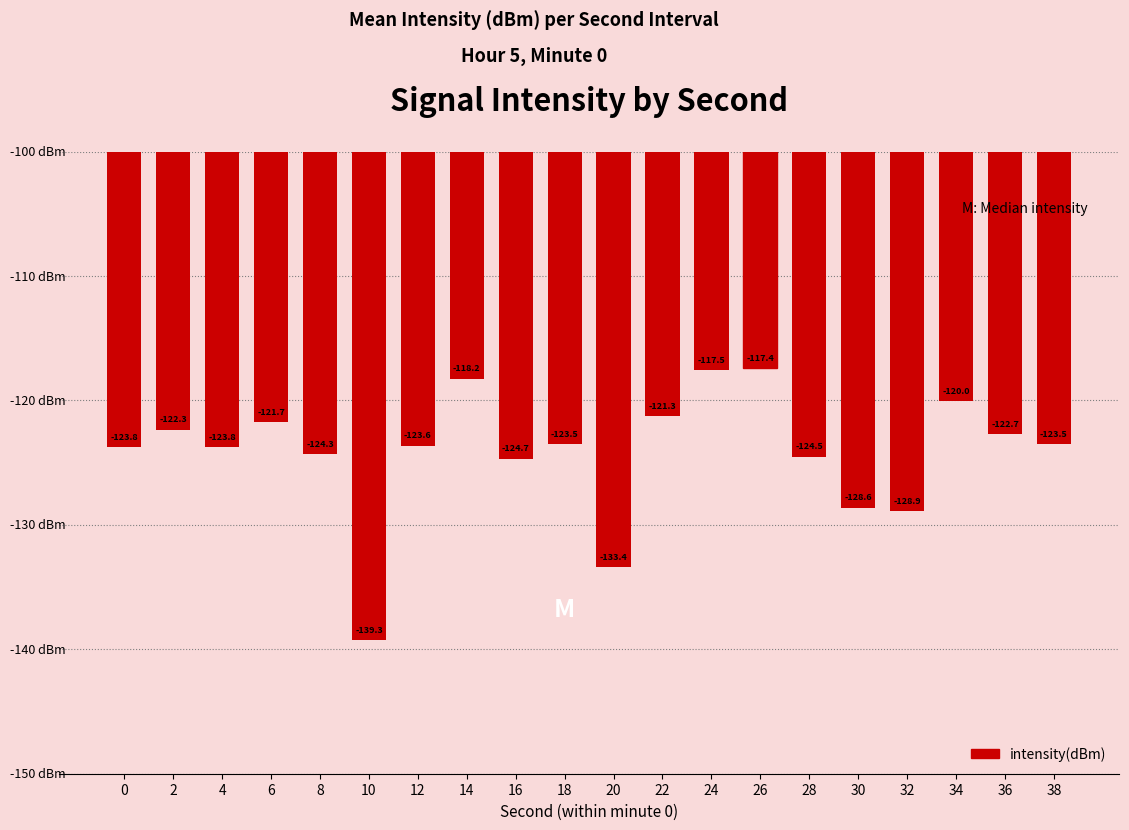

Are the bars grouped side by side (vs. stacked)?

No